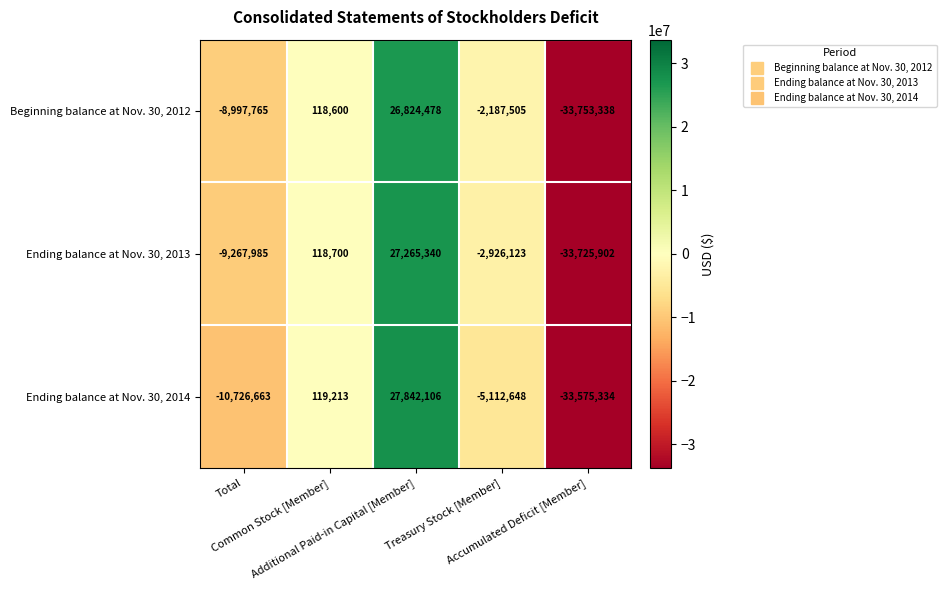

What is the difference between the maximum and minimum values in the Ending balance at Nov. 30, 2014 series?

61417440